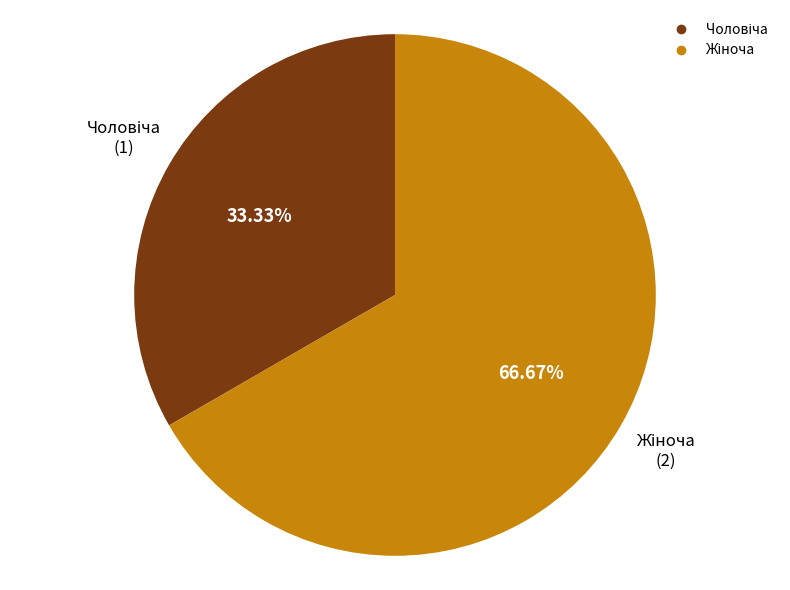

Is there a majority slice in this chart?

Yes